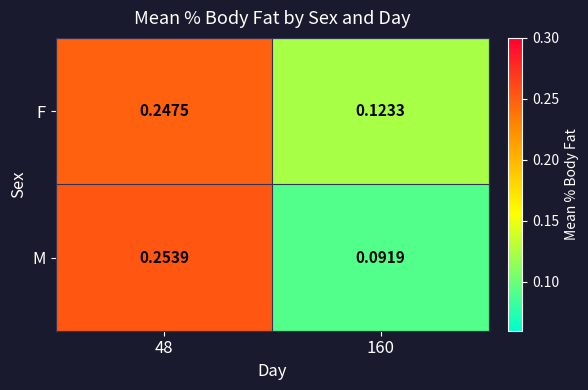

List the series in order of their peak value, highest first.

M, F